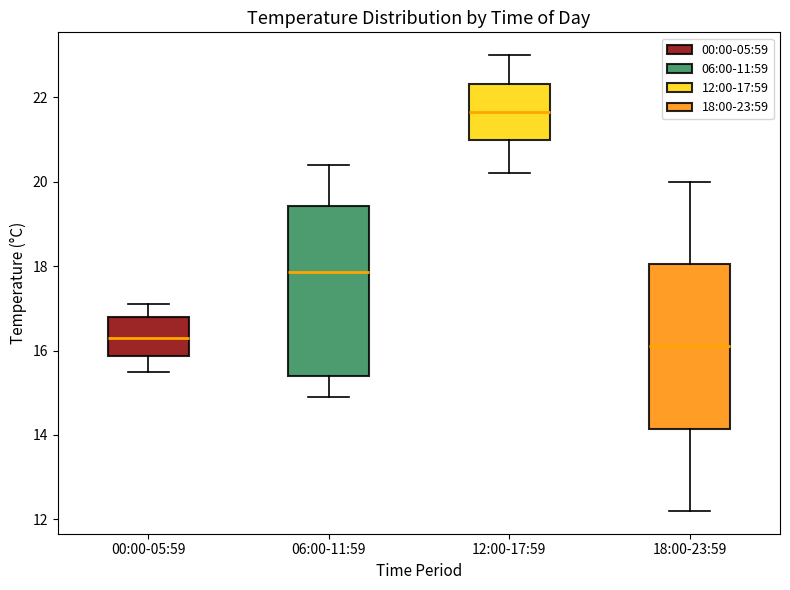

Where is the lower edge of the box for 18:00-23:59 on the y-axis? The values are not printed on the chart, so give them approximately, as read against the axis.

14.2